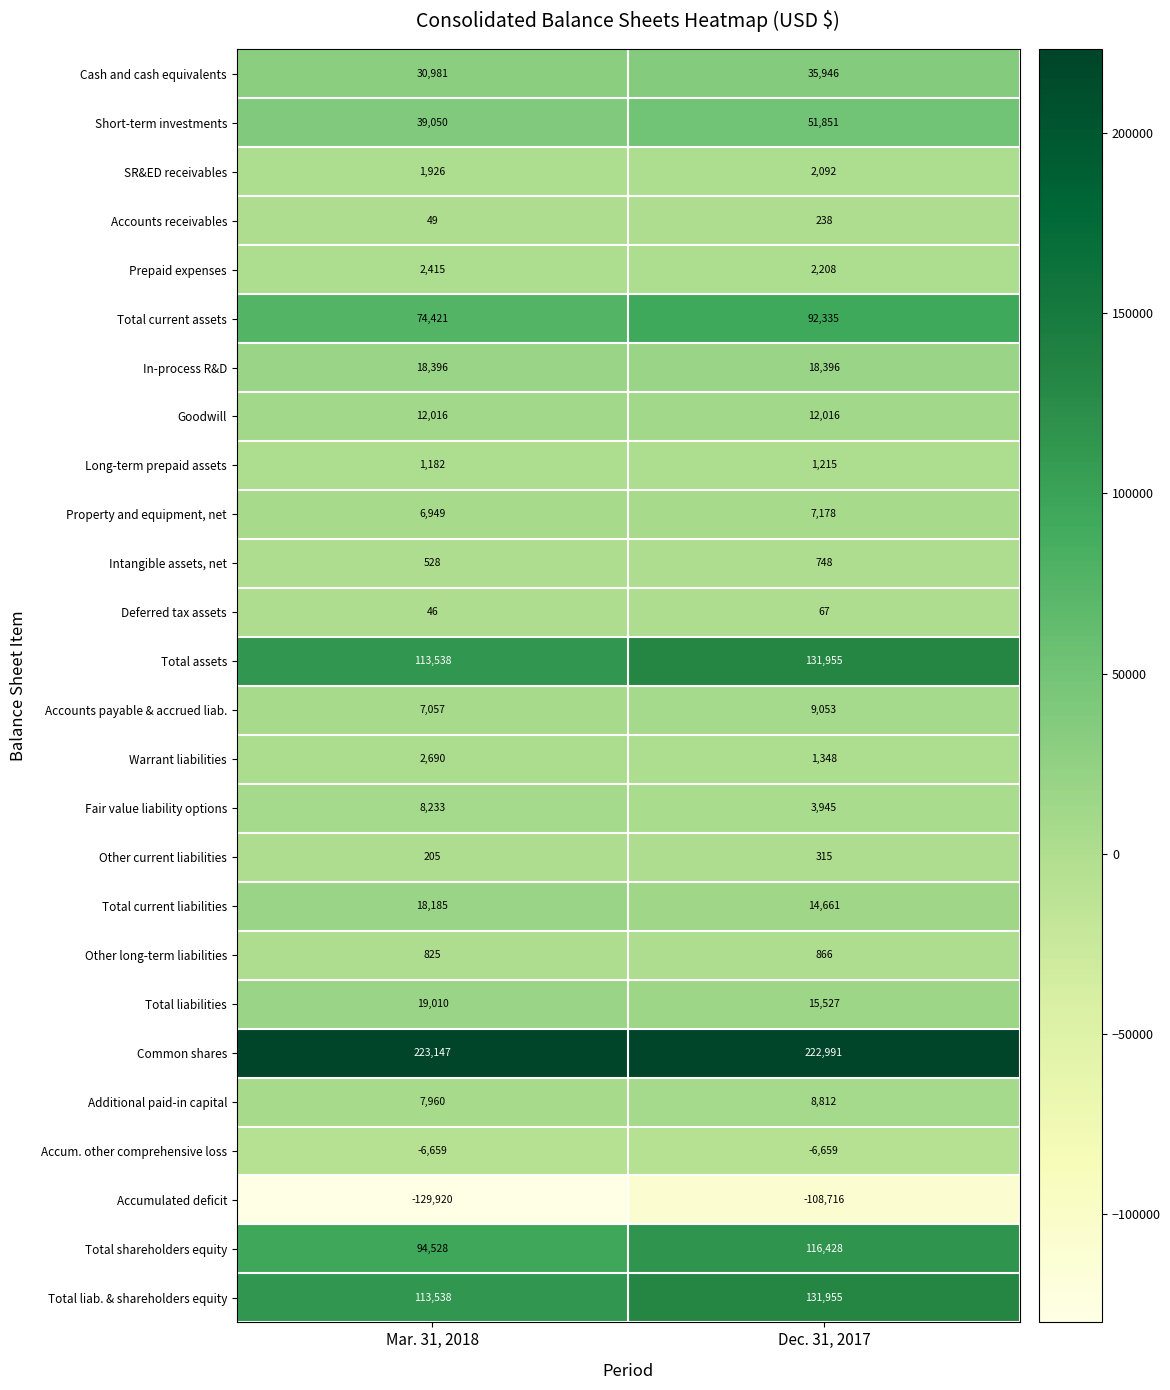

Which series has the widest spread of values?

Total shareholders equity